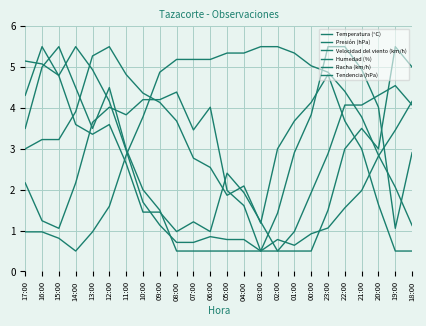

True or false: Tendencia (hPa) and Velocidad del viento (km/h) intersect in this chart.

True